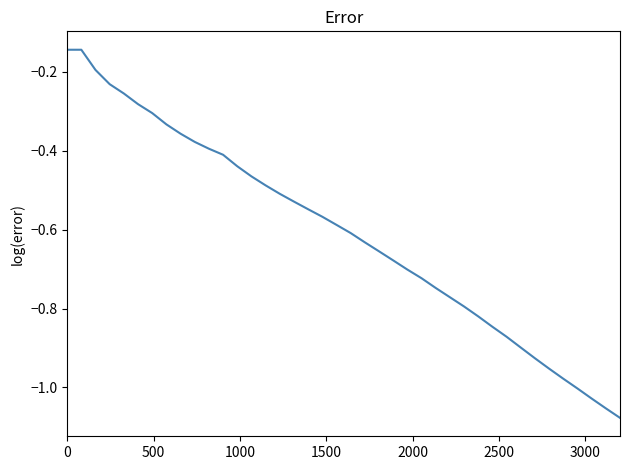

What is the difference between the maximum and minimum values?

0.9